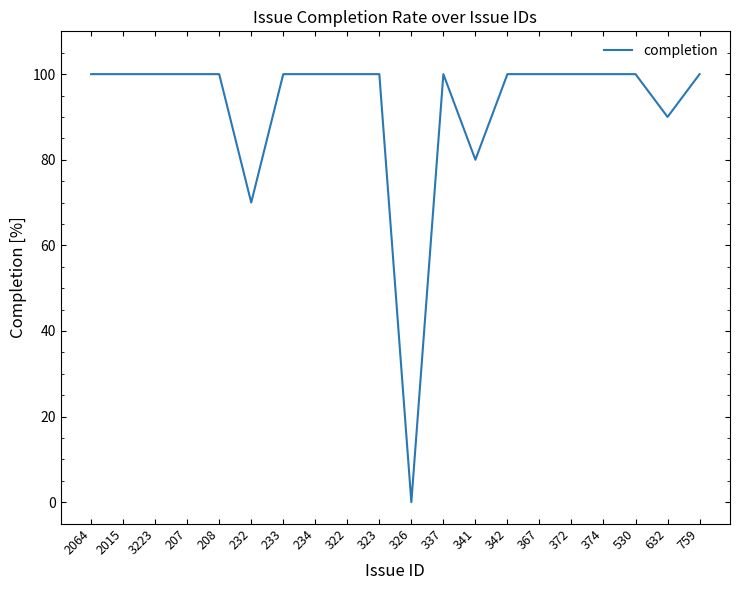

What position from the left is 530?

18